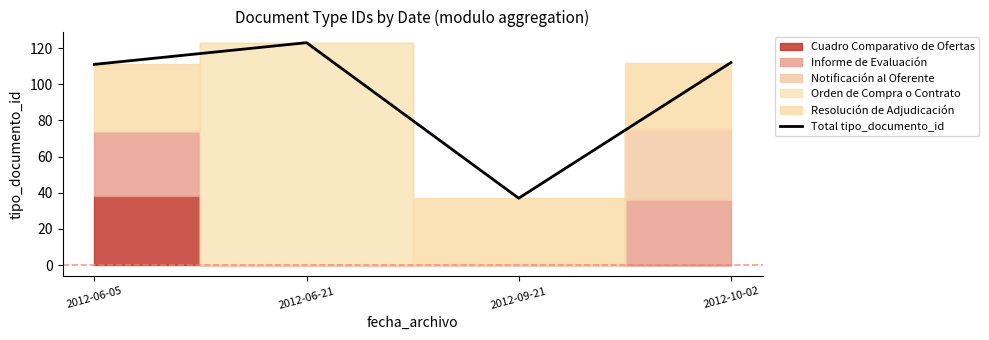

Where does the data first go above 112?

2012-06-21